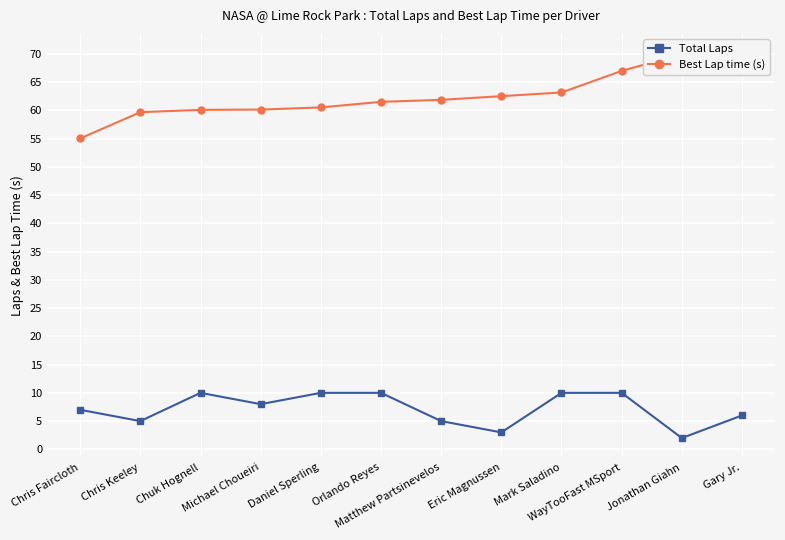

True or false: Best Lap time (s) has more than 1 interior local peaks.

False